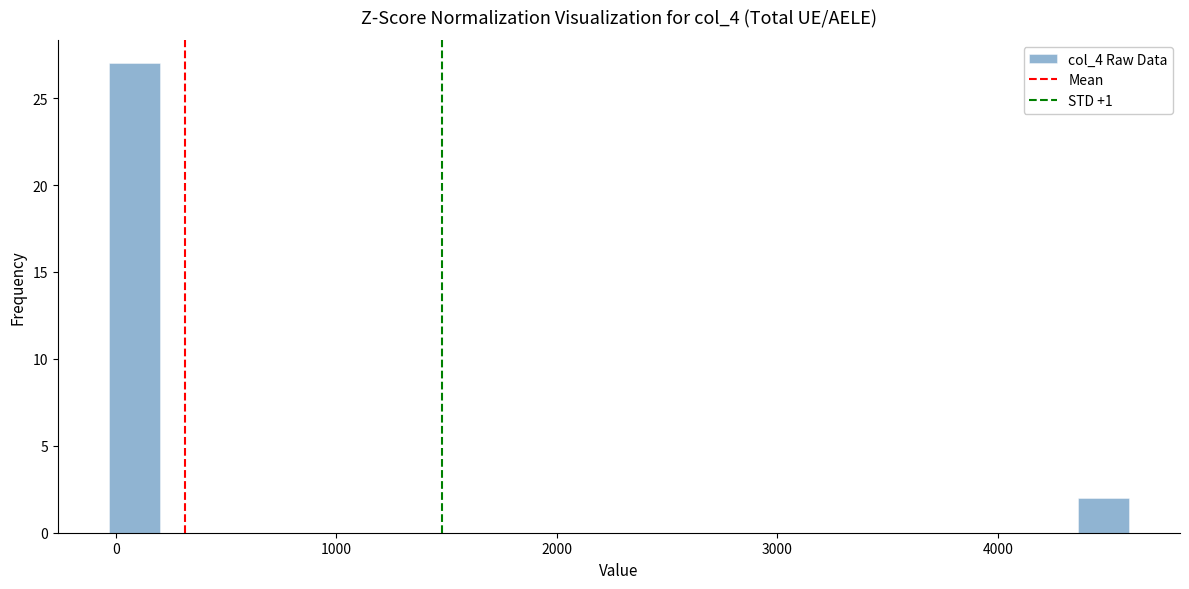

Around what value on the x-axis is the tallest bar? Give the approximate position of its centre, as read against the axis.

100